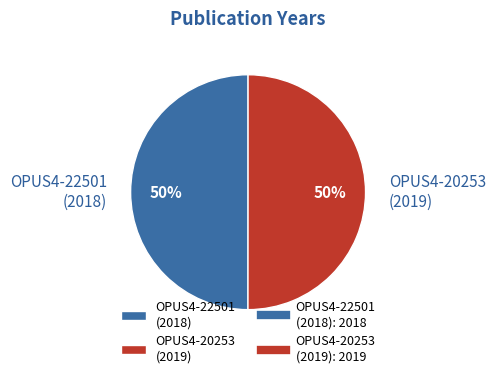

To the nearest percent, what is the average slice percentage?

50%